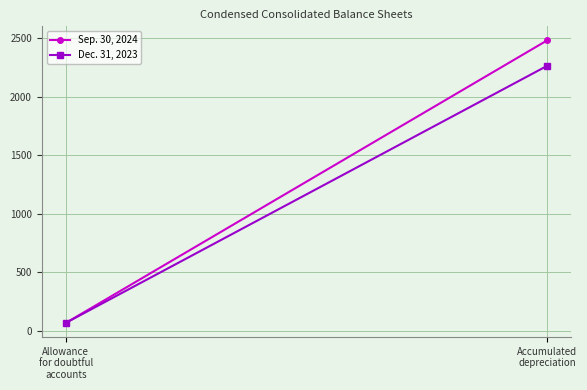

At which label is Sep. 30, 2024 closest to 1273?

Allowance
for doubtful
accounts